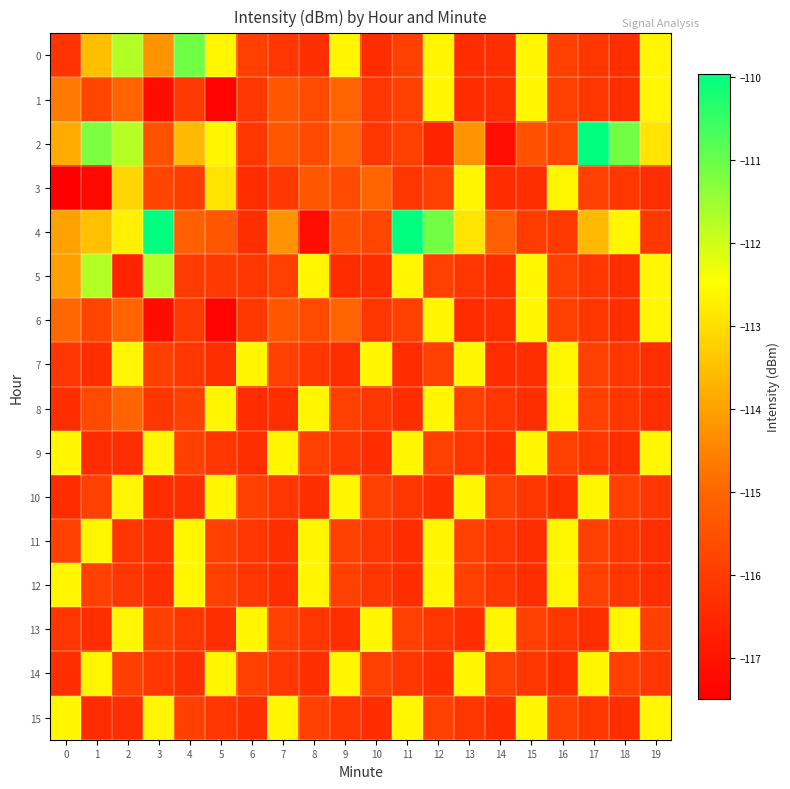

How many distinct data groups are displayed?

16